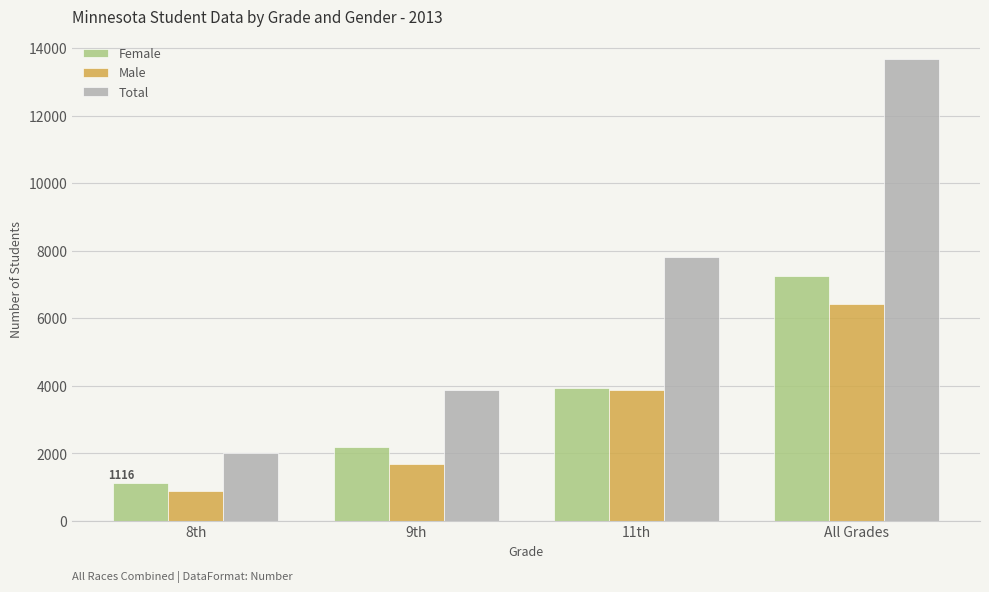

How many data points does each series have?

4